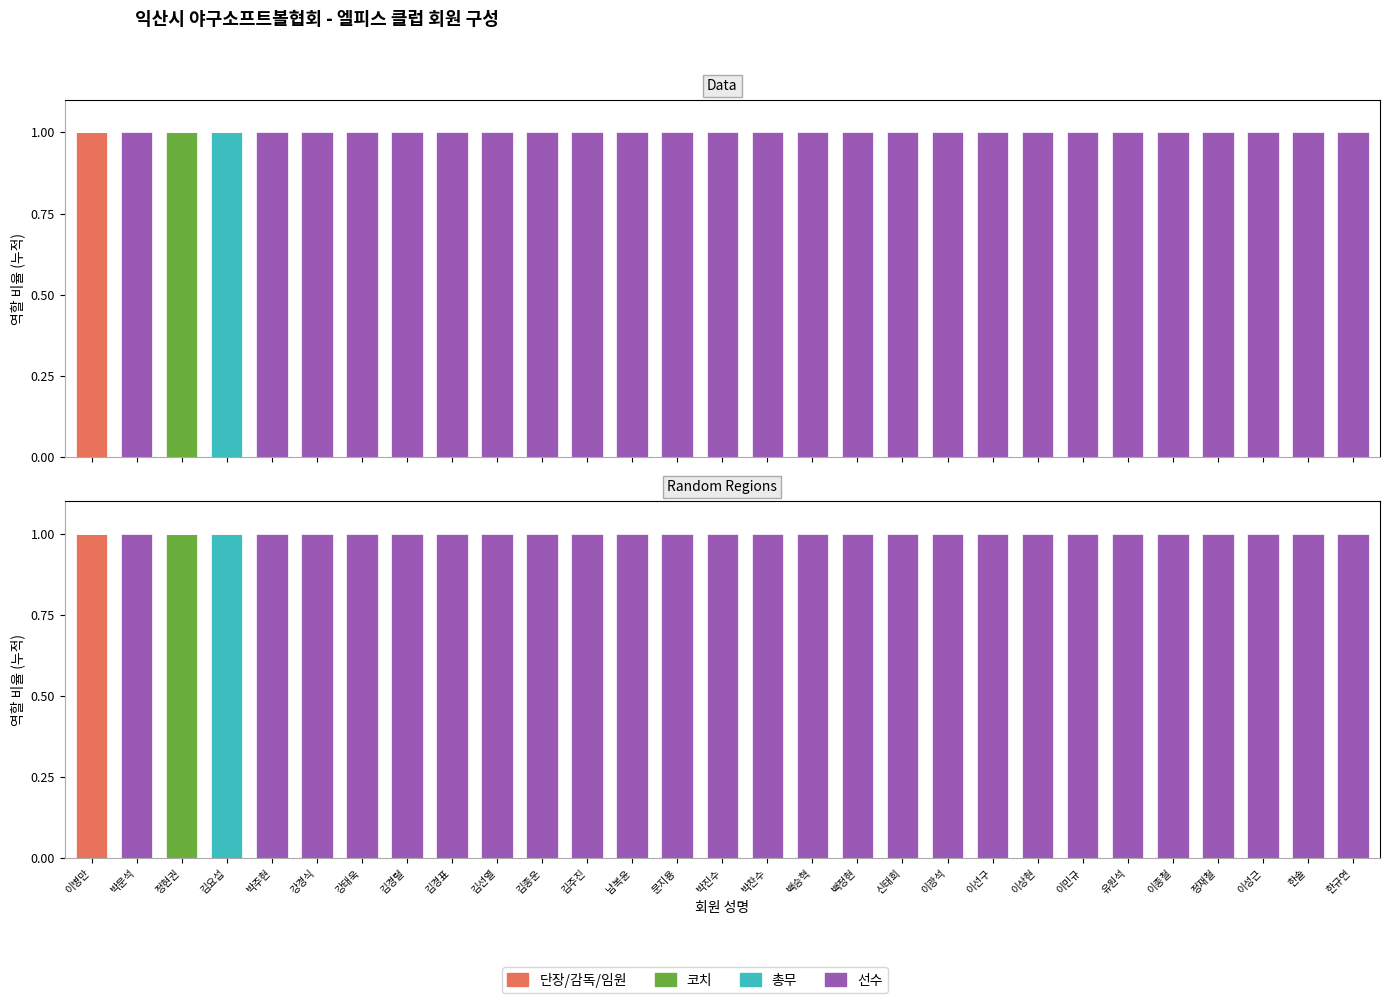

What is the difference between the maximum and minimum values in the 코치 series?

1